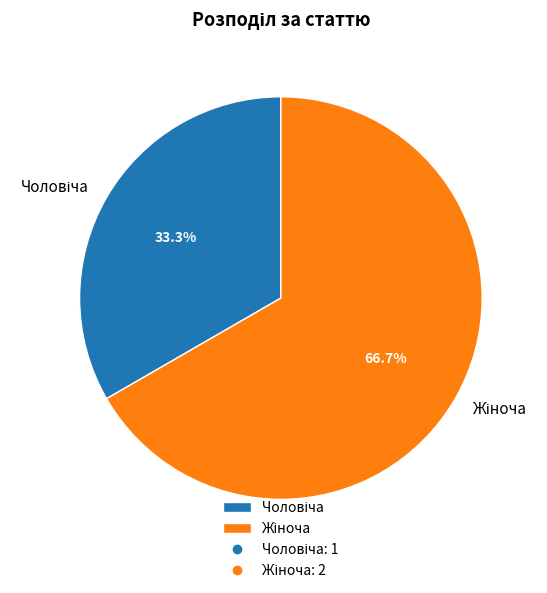

Does any single category account for the majority?

Yes